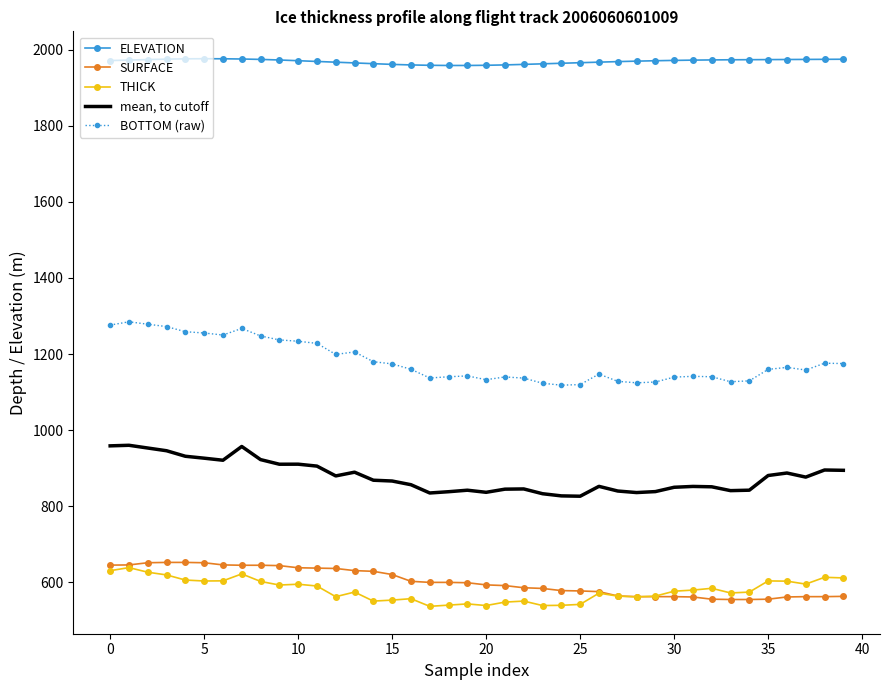

What is the minimum value for mean, to cutoff?

826.5